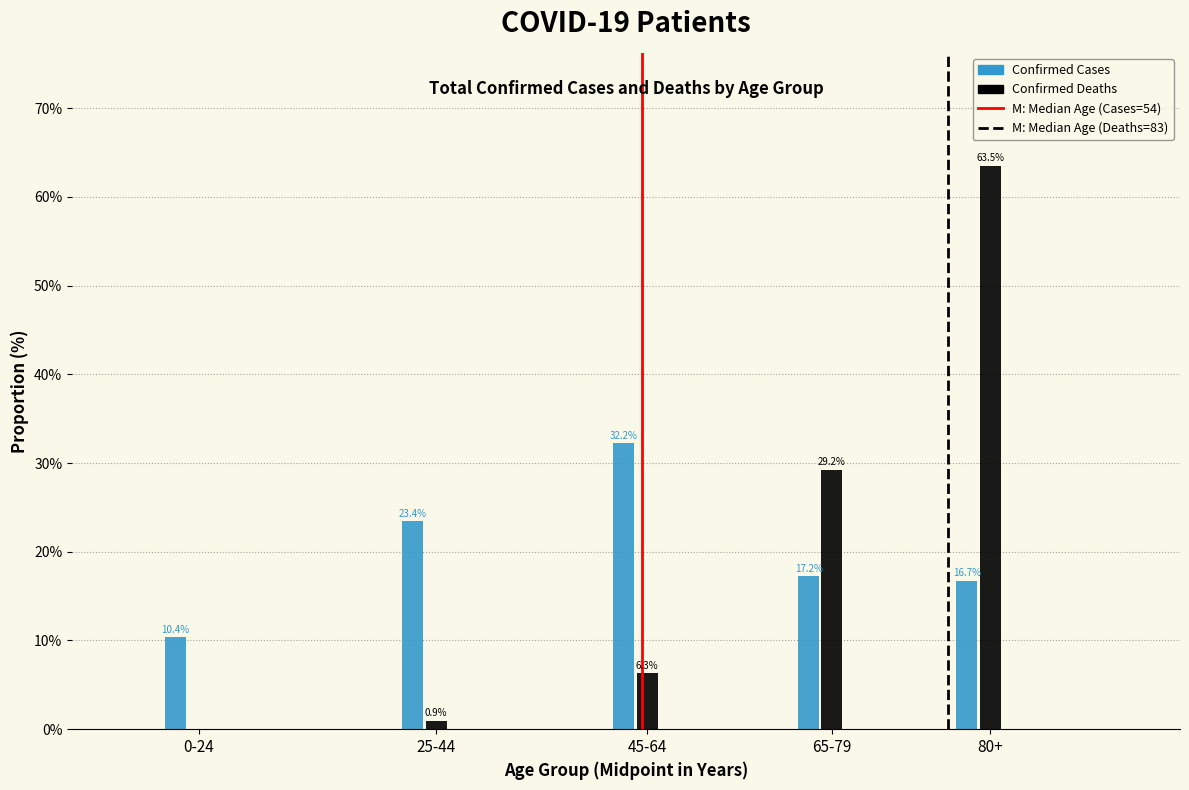

At which label does Confirmed Cases reach its peak?

45-64